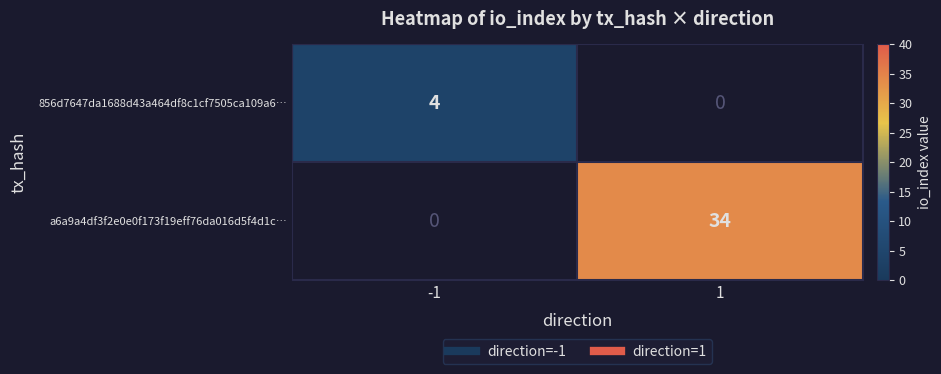

Which series has the widest spread of values?

a6a9a4df3f2e0e0f173f19eff76da016d5f4d1c…